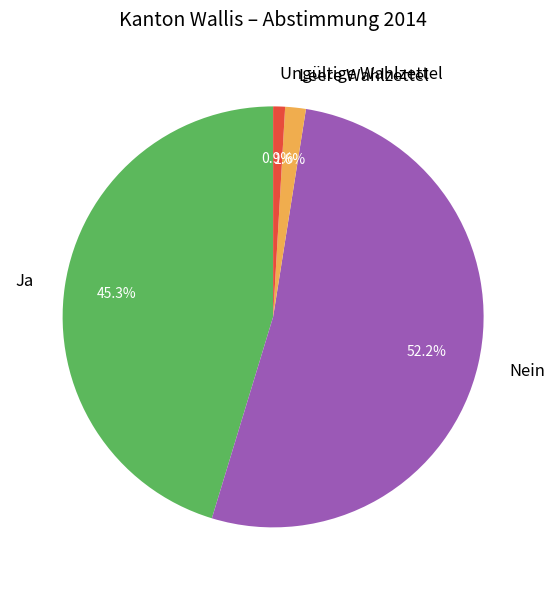

True or false: Nein accounts for 52% of the total.

True